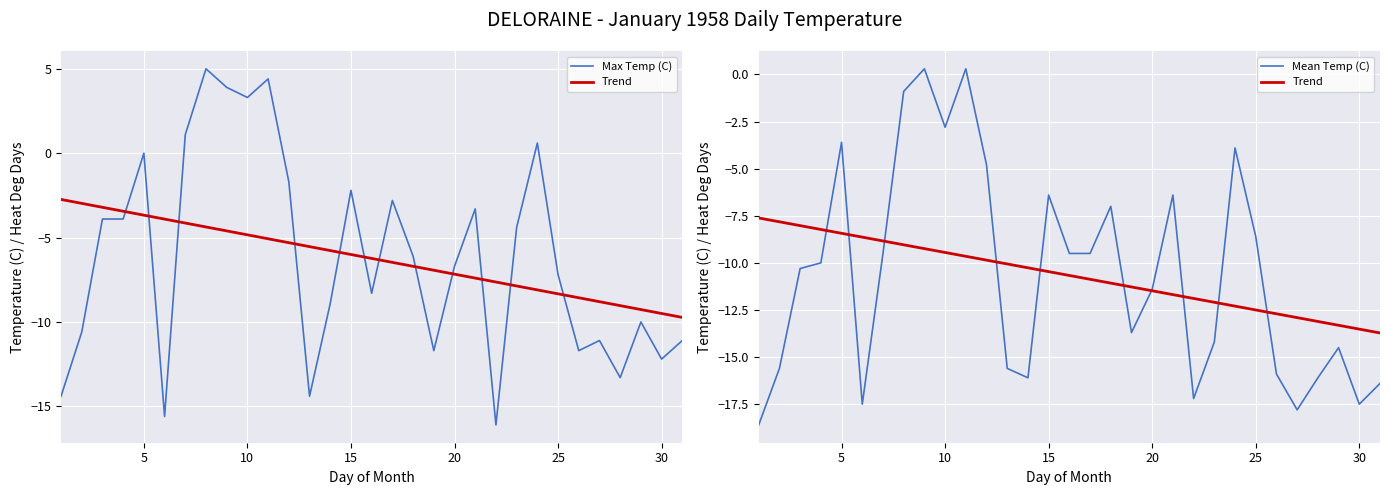

At how many categories does at least one series exceed 1?

5